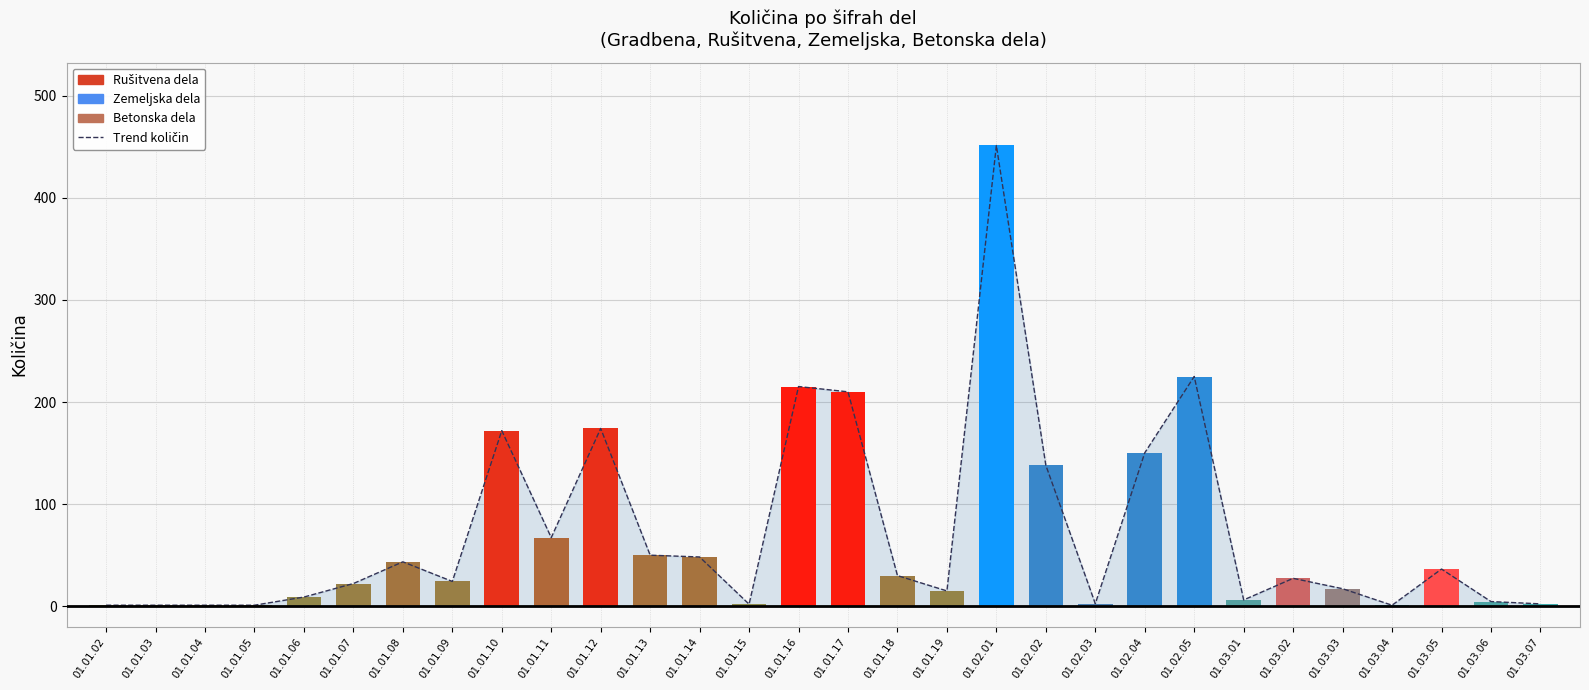

Which series has the largest total across all categories?

Trend količin